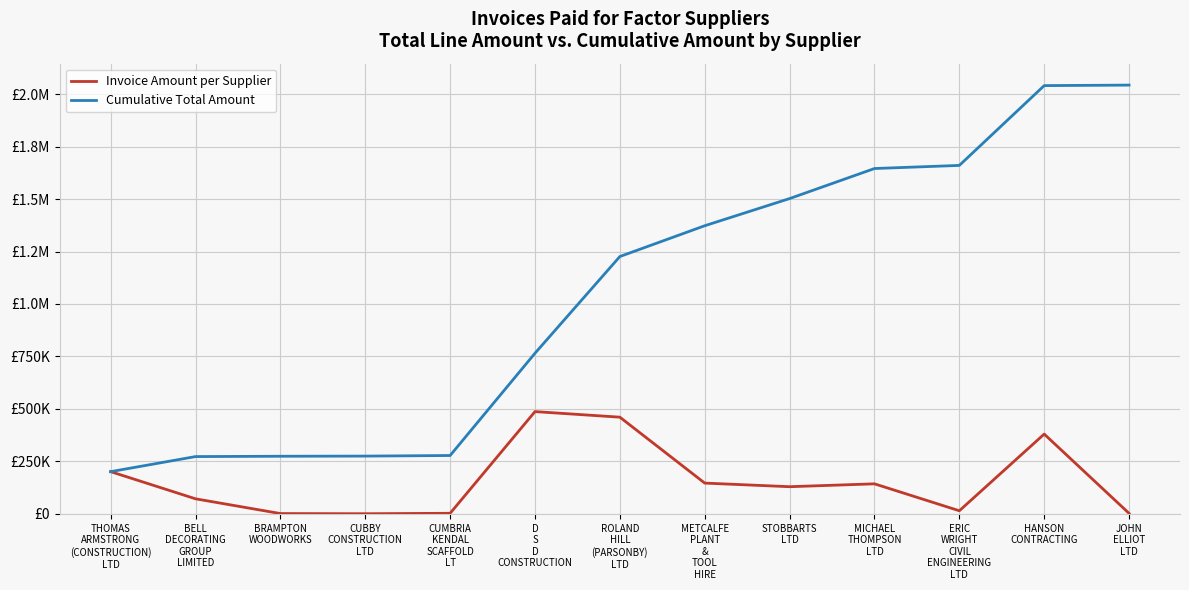

Reading right to left, extract all data points from this chart.

Invoice Amount per Supplier: 2451.5	380191.2	14839.1	143155.3	129456.2	146677.9	460727.6	487280.2	2795.0	748.1	1550.0	71823.6	201181.7
Cumulative Total Amount: 2042877.3	2040425.8	1660234.6	1645395.6	1502240.2	1372784.0	1226106.2	765378.6	278098.3	275303.3	274555.2	273005.2	201181.7